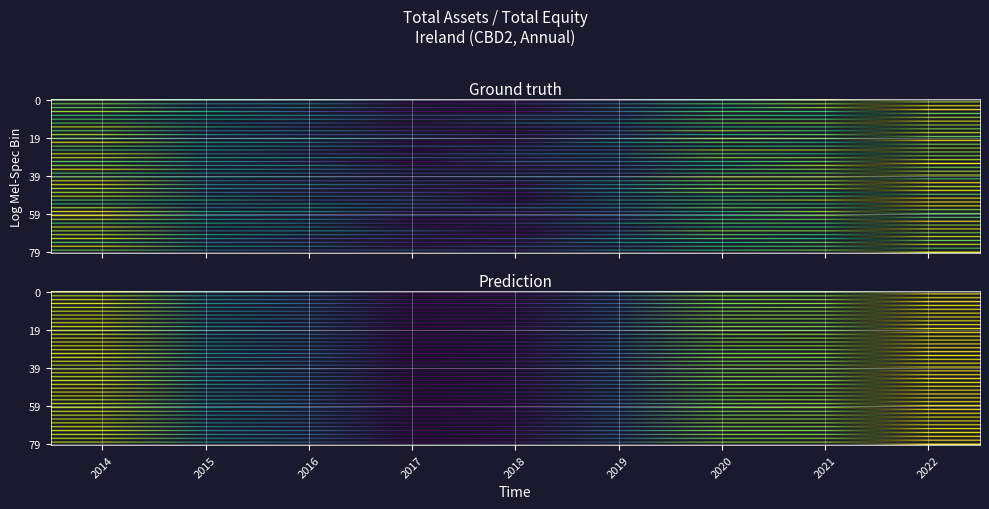

Reading right to left, transcribe all the data shown in this chart.

2022=9.3	2021=8.8	2020=8.8	2019=7.4	2018=6.7	2017=6.6	2016=7.4	2015=7.8	2014=9.1